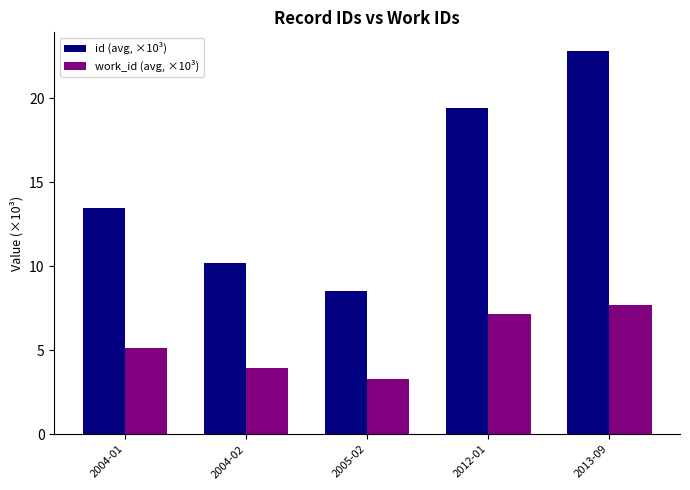

At how many categories does at least one series exceed 9?

4